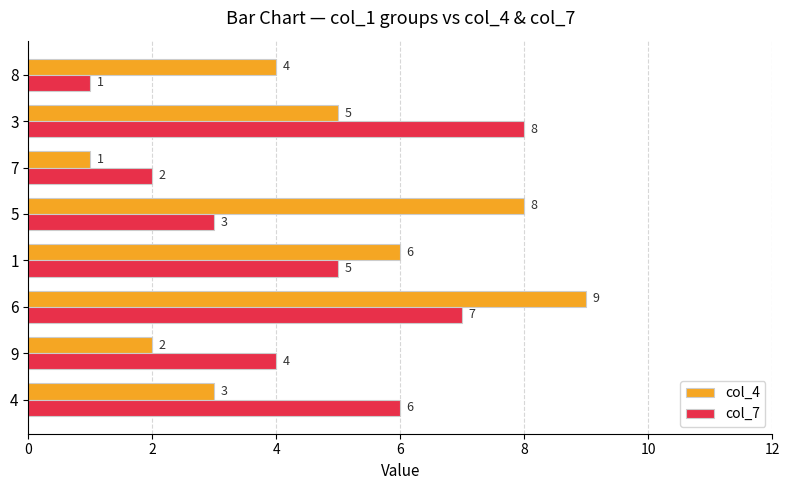

Count the number of data series in this chart.

2